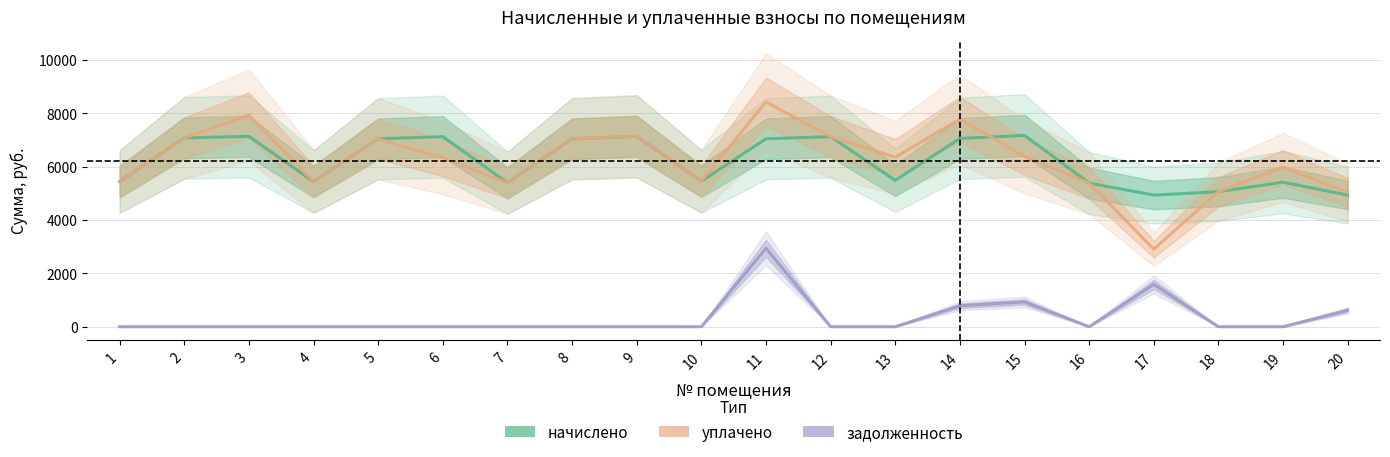

How many categories are shown in the chart?

20